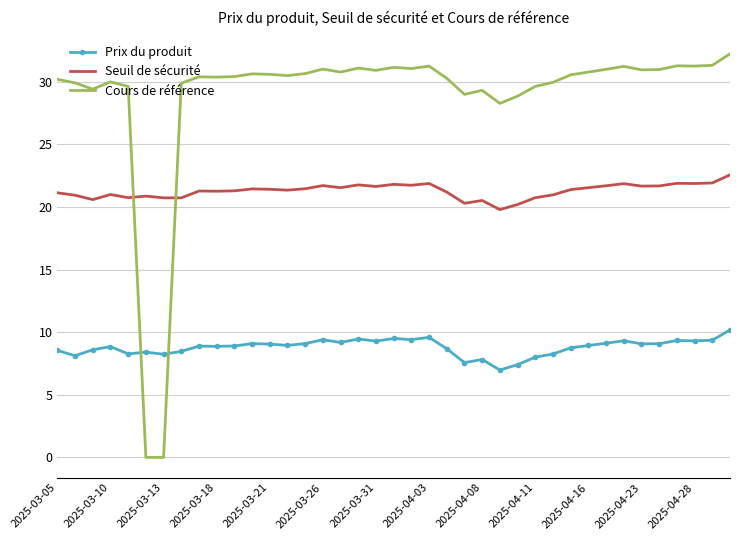

What is the highest value of the Cours de référence series?

32.2